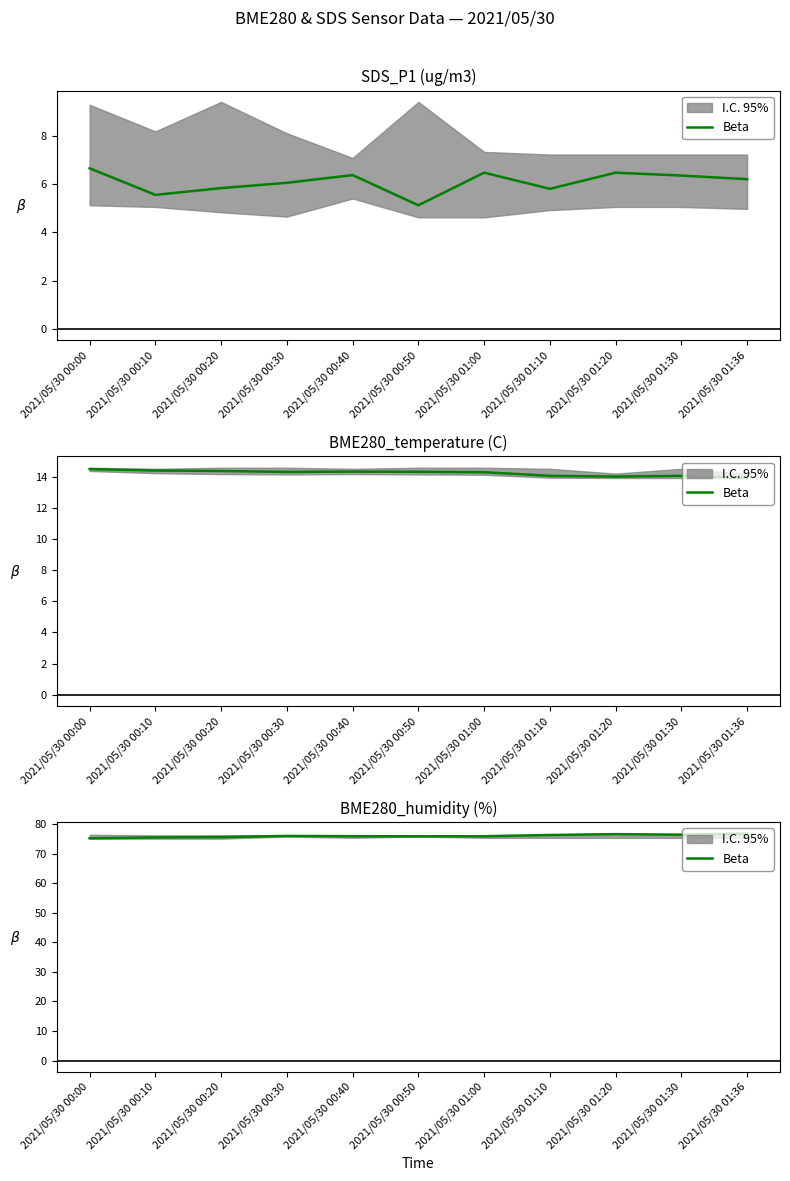

List the labels in order of value, smallest first.

2021/05/30 00:00, 2021/05/30 00:10, 2021/05/30 00:20, 2021/05/30 00:50, 2021/05/30 01:00, 2021/05/30 00:40, 2021/05/30 00:30, 2021/05/30 01:10, 2021/05/30 01:30, 2021/05/30 01:20, 2021/05/30 01:36